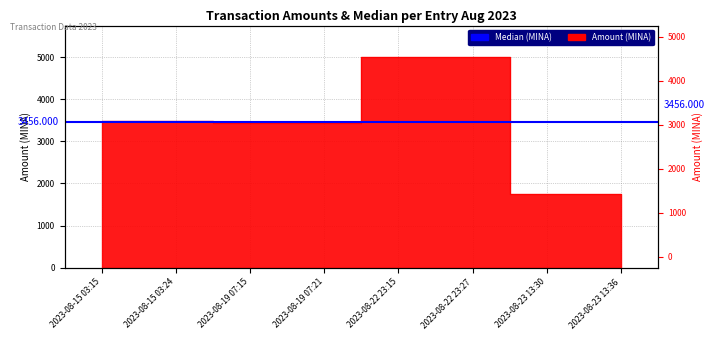

What is the smallest value displayed?

1746.0